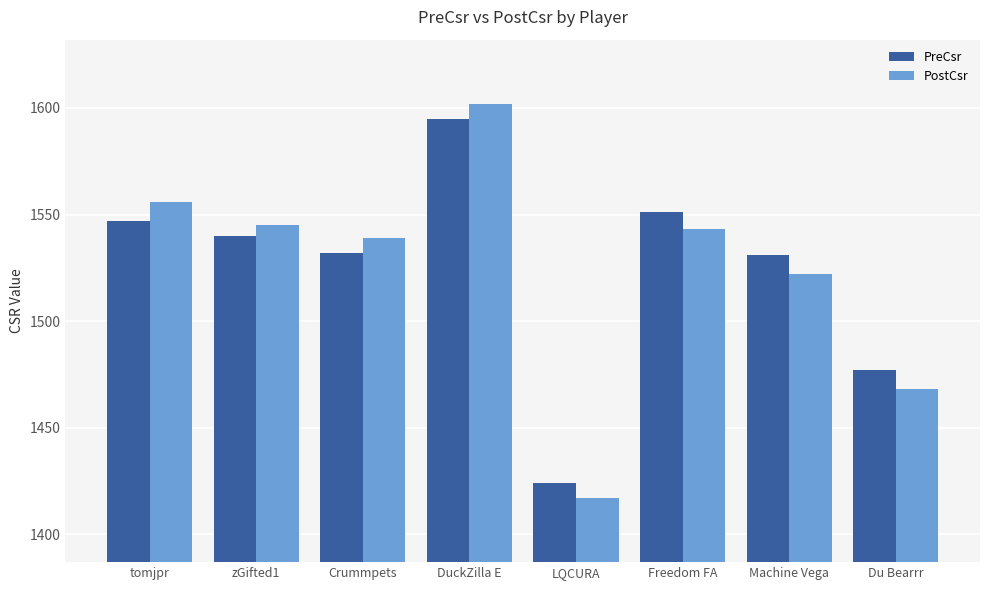

True or false: PostCsr has a value of 612 at Du Bearrr.

False